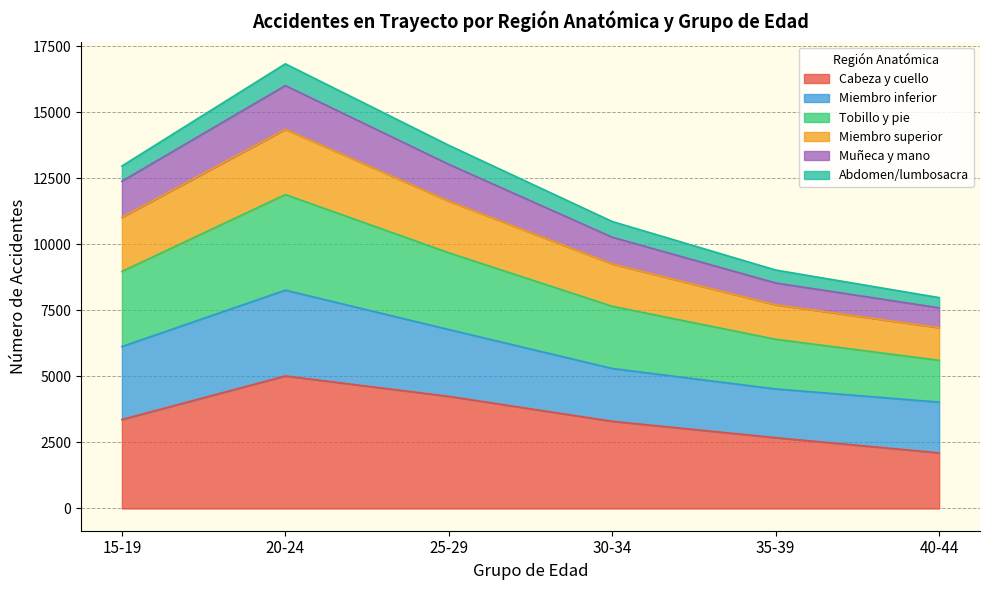

How many data points in Cabeza y cuello are less than 3370?

3